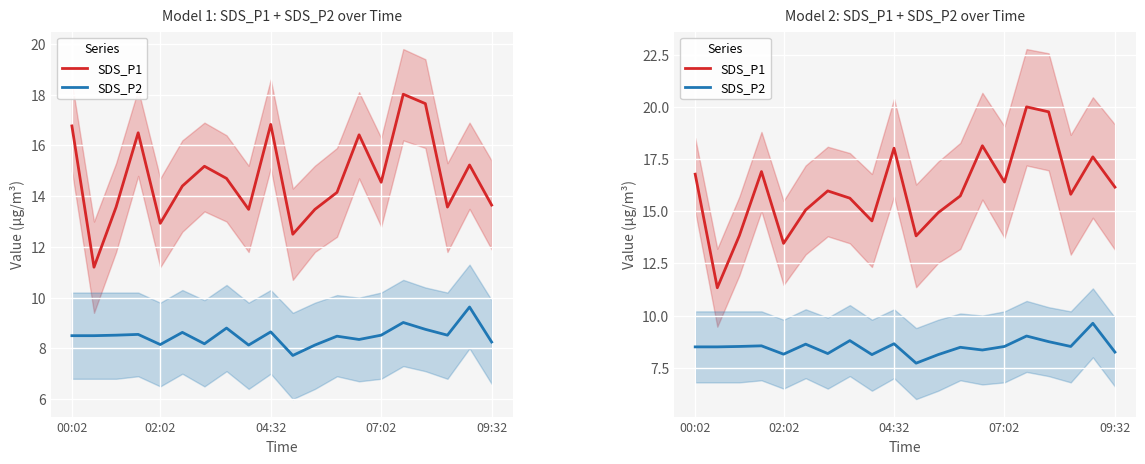

Between 16 and 17, which is larger?

16